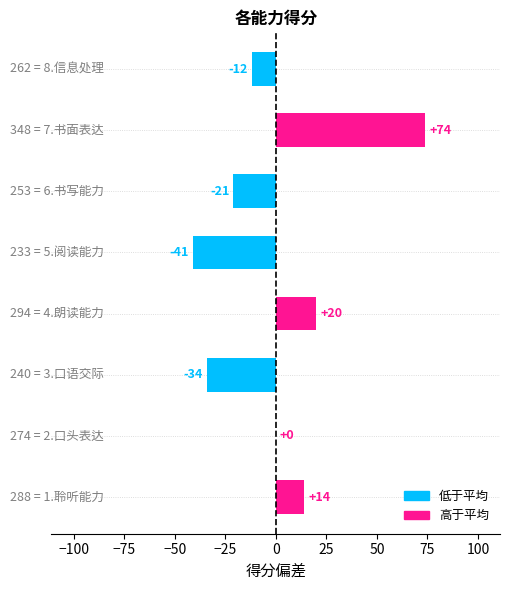

What is the maximum value shown in the chart?

74